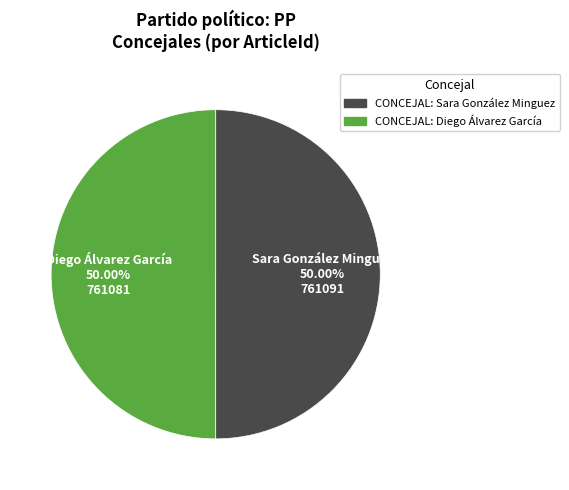

Is it true that CONCEJAL: Sara González Minguez is 50% of the pie?

True